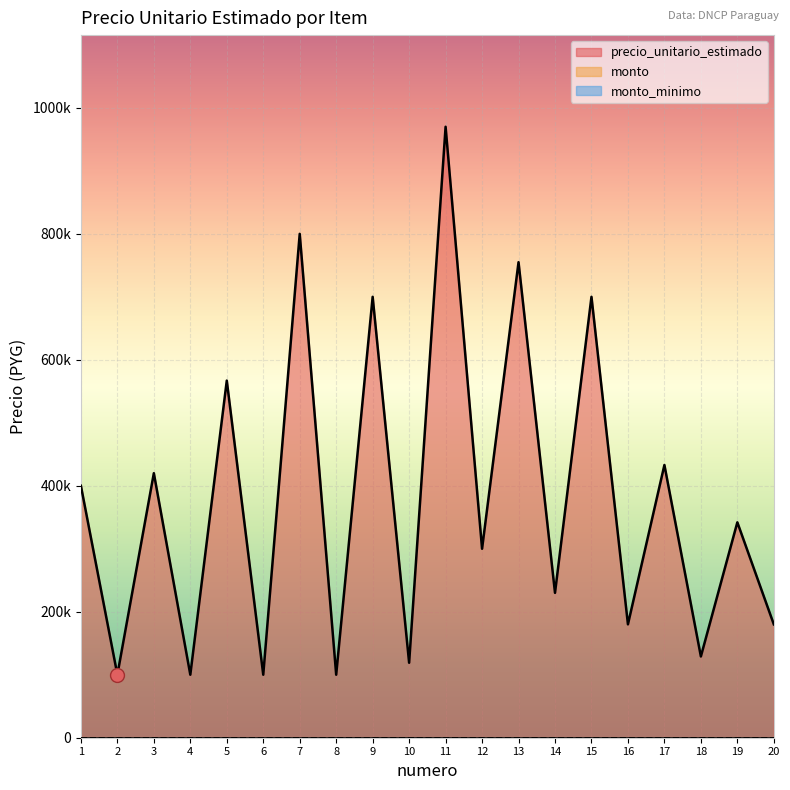

True or false: monto_minimo and precio_unitario_estimado intersect in this chart.

False